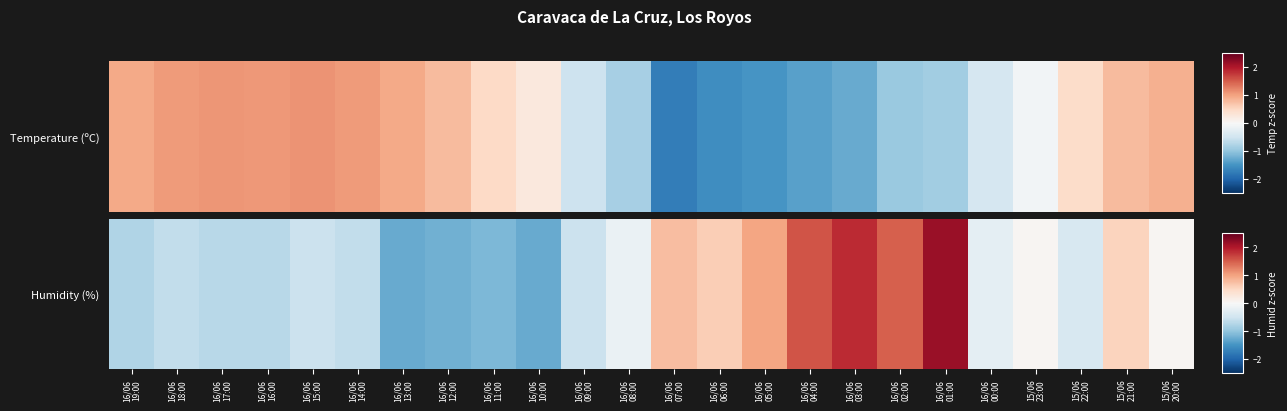

Reading right to left, extract all data points from this chart.

15/06
20:00=0.0	15/06
21:00=0.6	15/06
22:00=-0.4	15/06
23:00=0.0	16/06
00:00=-0.2	16/06
01:00=2.1	16/06
02:00=1.5	16/06
03:00=1.9	16/06
04:00=1.6	16/06
05:00=1.0	16/06
06:00=0.6	16/06
07:00=0.8	16/06
08:00=-0.2	16/06
09:00=-0.5	16/06
10:00=-1.3	16/06
11:00=-1.1	16/06
12:00=-1.2	16/06
13:00=-1.3	16/06
14:00=-0.6	16/06
15:00=-0.5	16/06
16:00=-0.7	16/06
17:00=-0.7	16/06
18:00=-0.6	16/06
19:00=-0.8